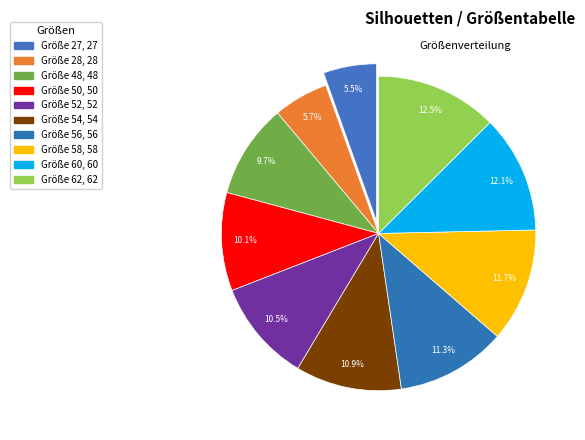

How many slices are in this pie chart?

10